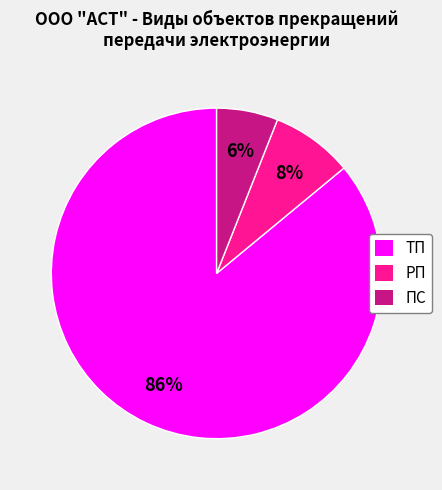

Rank the categories by value from highest to lowest.

ТП, РП, ПС